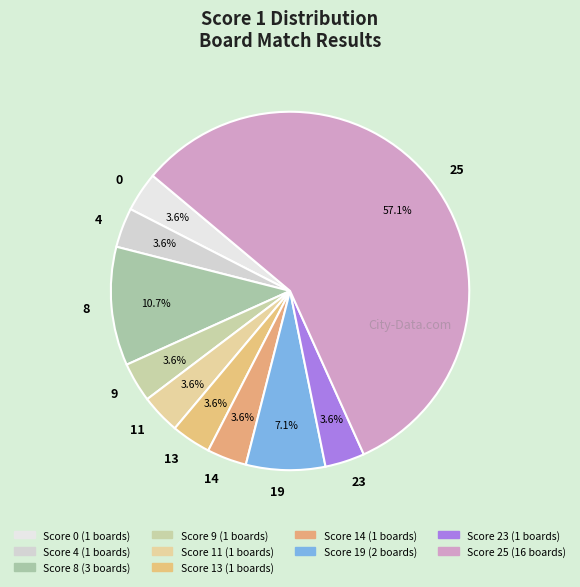

Does any single category account for the majority?

Yes